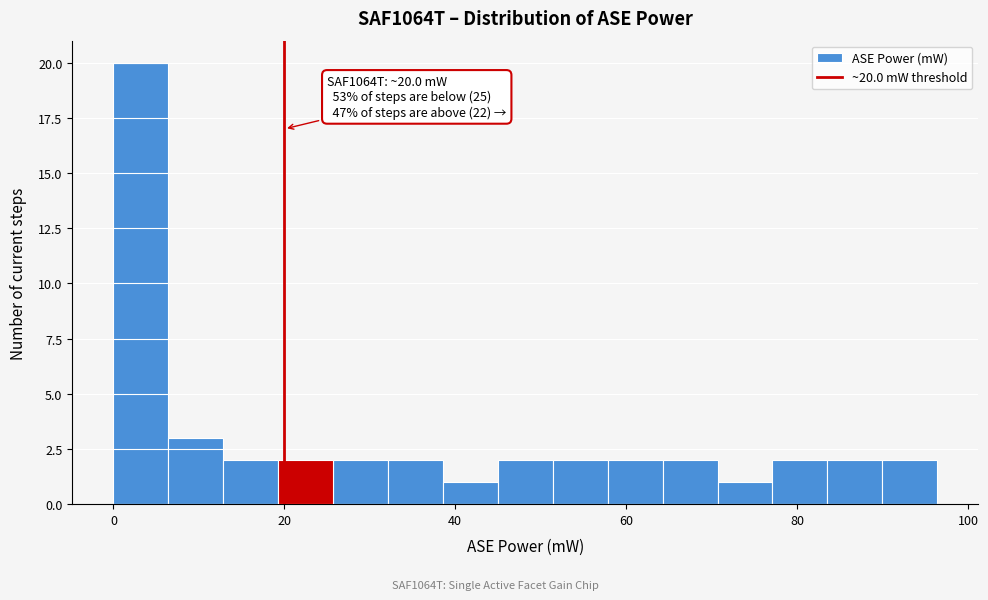

Read against the x-axis, roughly where is the centre of the tallest bar?

4